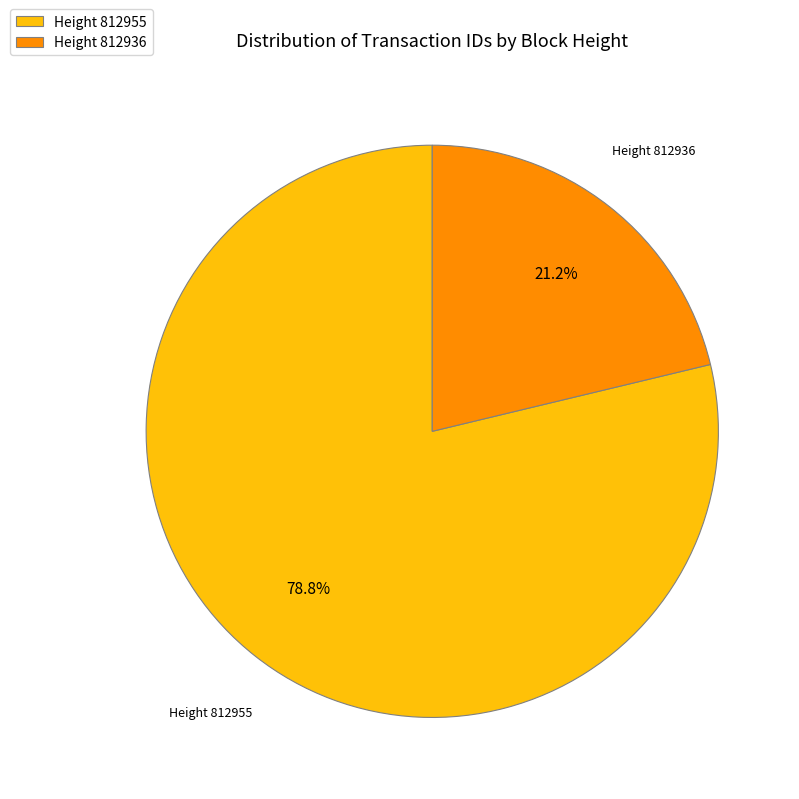

What percentage do Height 812955 and Height 812936 together represent?

100.0%